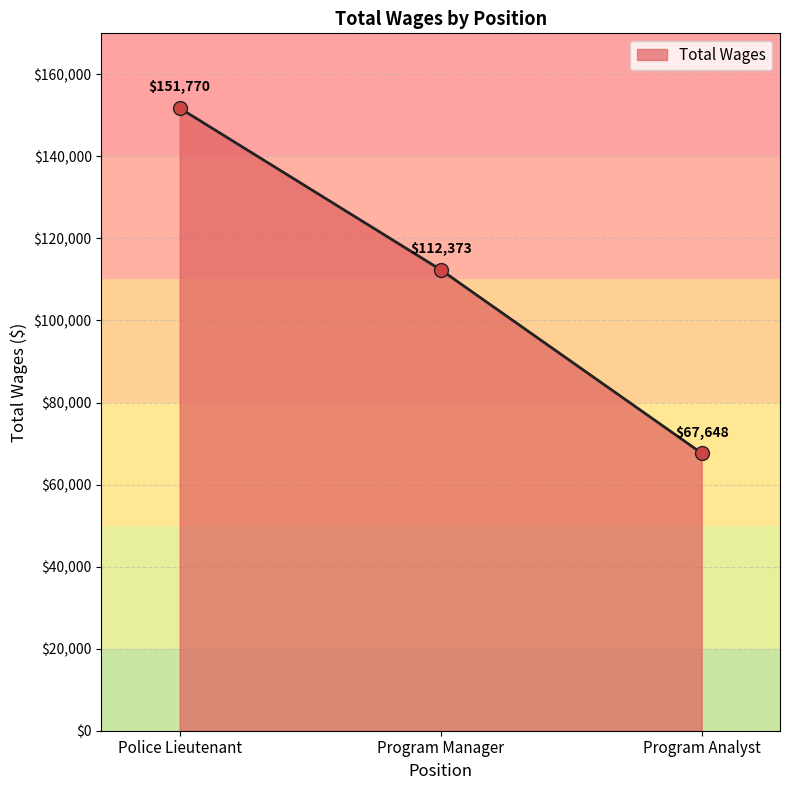

What is the maximum value shown in the chart?

151770